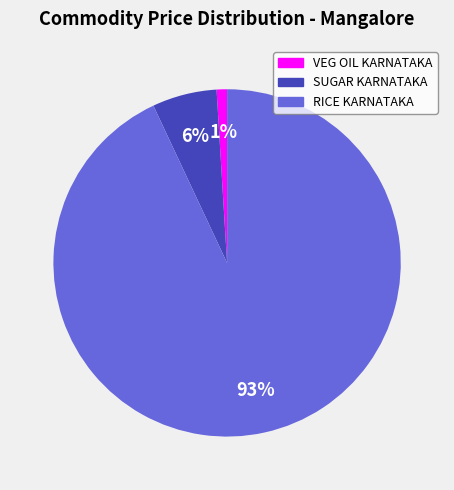

Does any single category account for the majority?

Yes